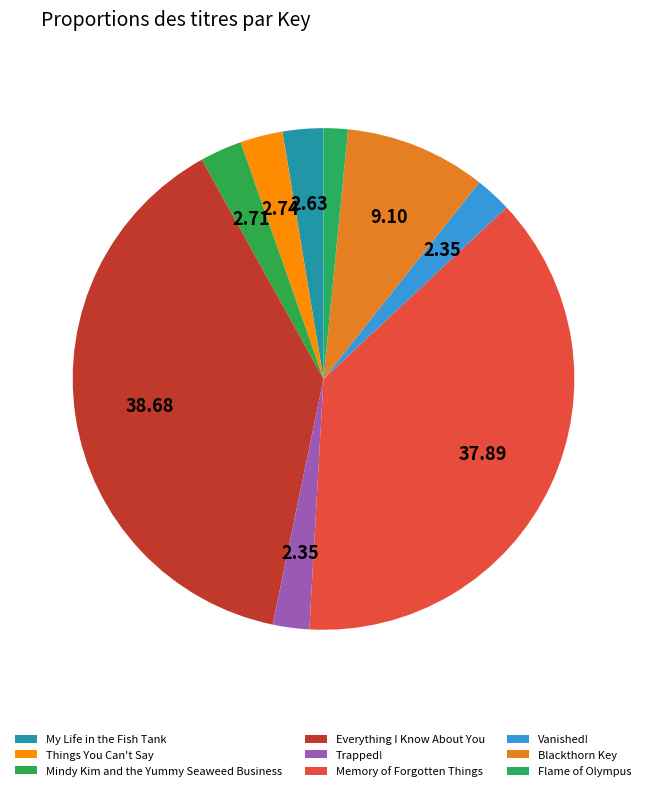

Rank the categories by value from lowest to highest.

Flame of Olympus, Vanished!, Trapped!, My Life in the Fish Tank, Mindy Kim and the Yummy Seaweed Business, Things You Can't Say, Blackthorn Key, Memory of Forgotten Things, Everything I Know About You